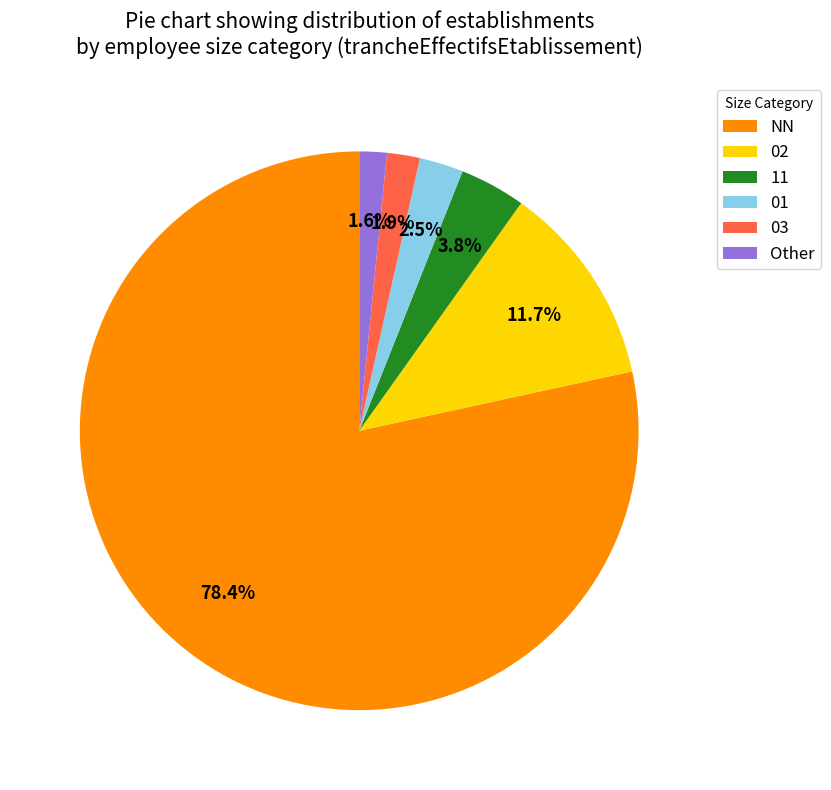

Does 11 represent more than half of the total?

No